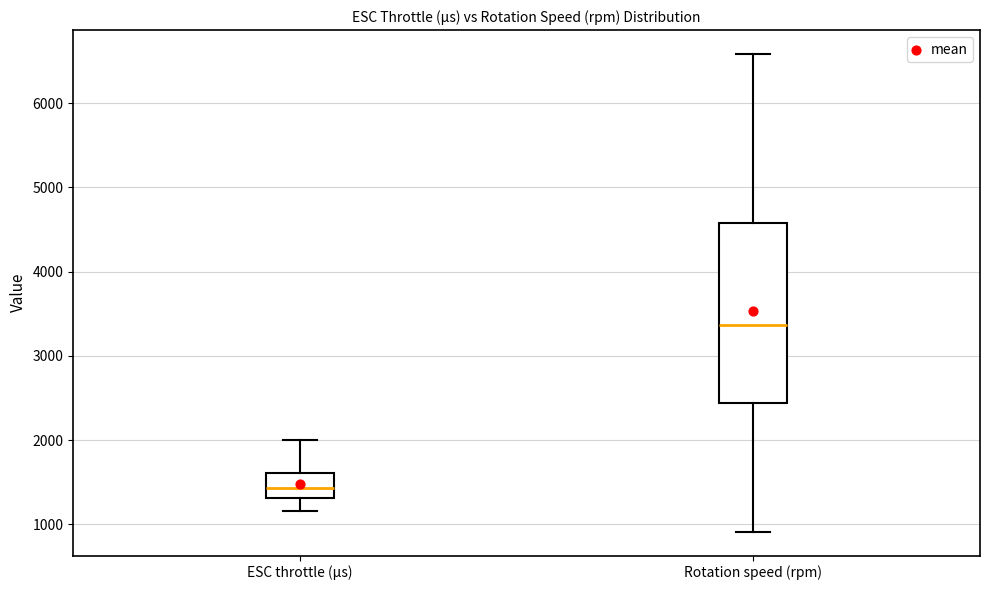

Which box's median line is the highest?

Rotation speed (rpm)